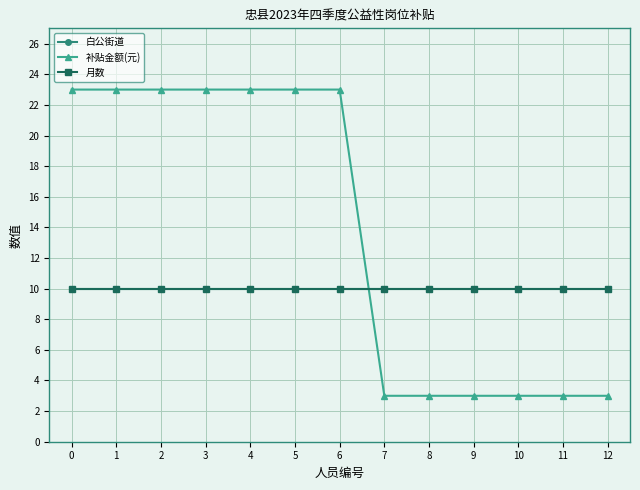

Is this an area chart (filled region under the line)?

No